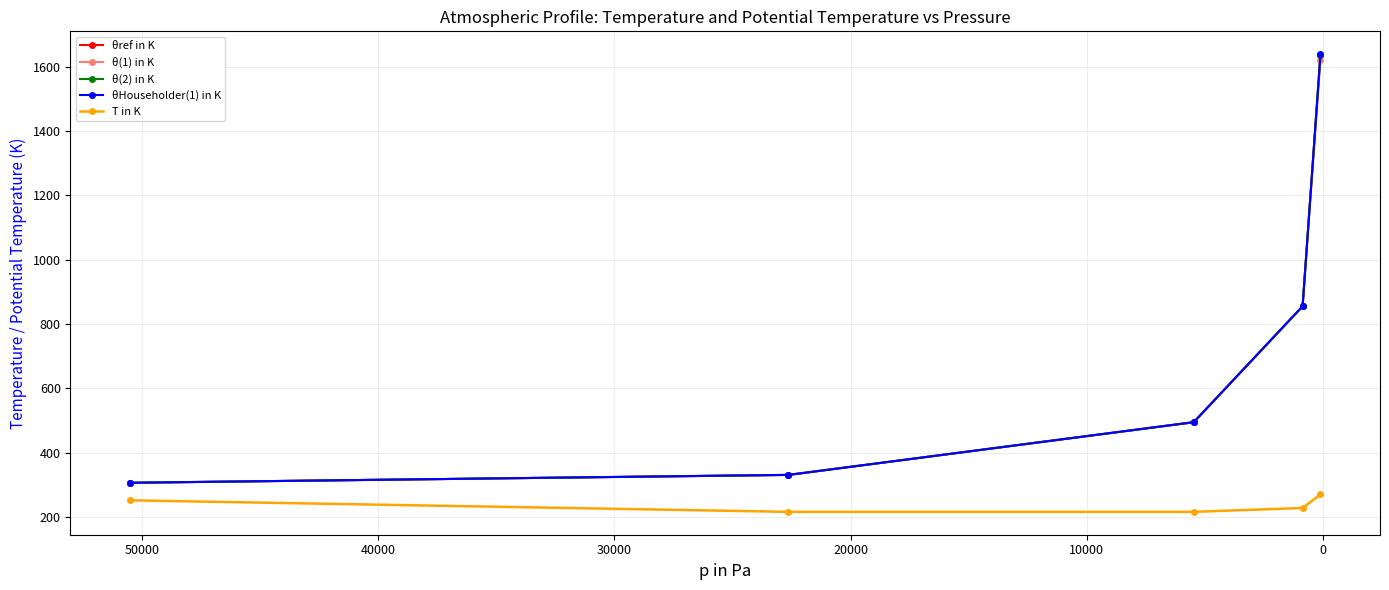

Reading right to left, transcribe all the data shown in this chart.

θref in K: 1637.1	855.3	494.9	331.3	306.8
θ(1) in K: 1620.5	855.2	495.4	331.5	307.0
θ(2) in K: 1637.7	855.7	495.4	331.5	307.0
θHouseholder(1) in K: 1639.0	855.7	495.4	331.5	307.0
T in K: 270.6	228.7	216.7	216.7	252.4